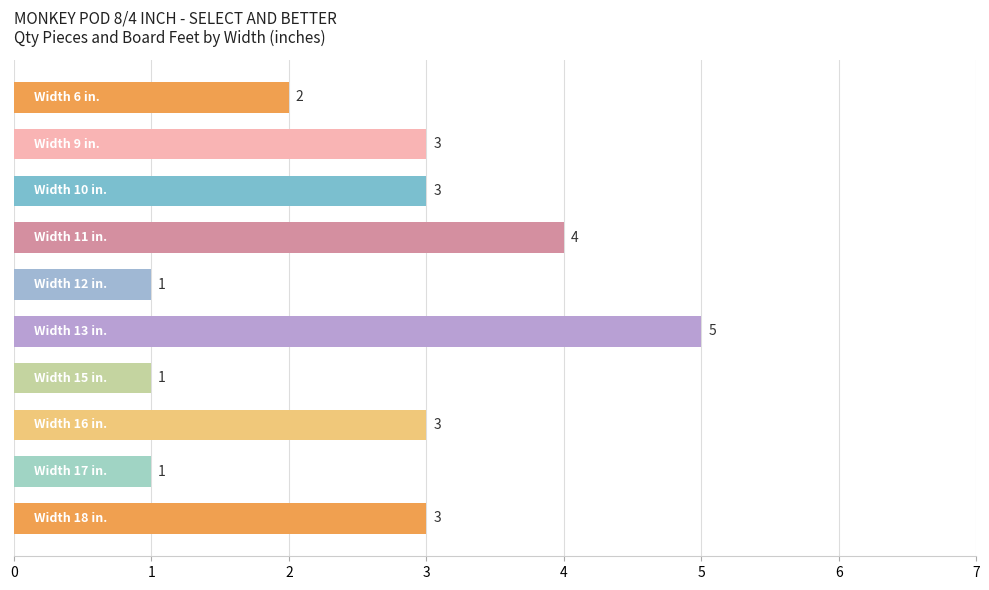

What is the difference between the second highest and minimum values?

3